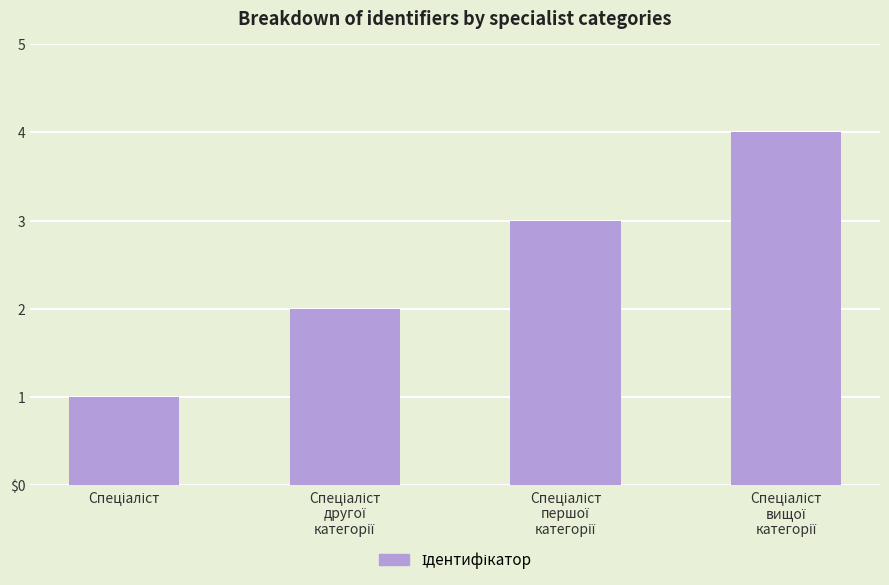

What is the difference between the values at Спеціаліст
вищої
категорії and Спеціаліст
першої
категорії?

1